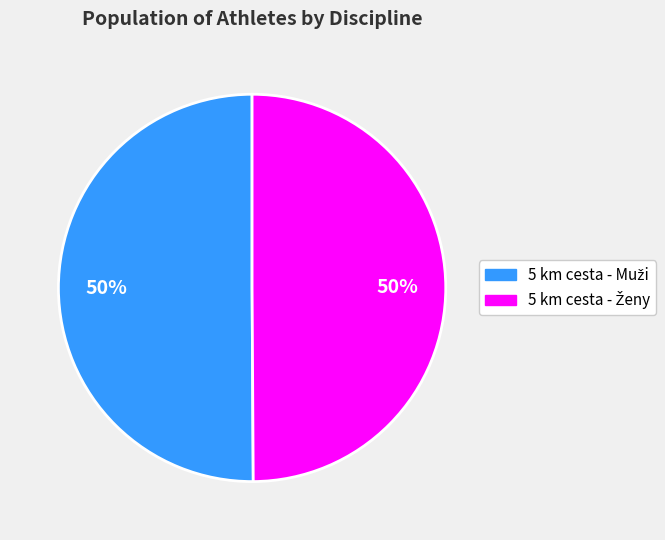

To the nearest percent, what is the average slice percentage?

50%